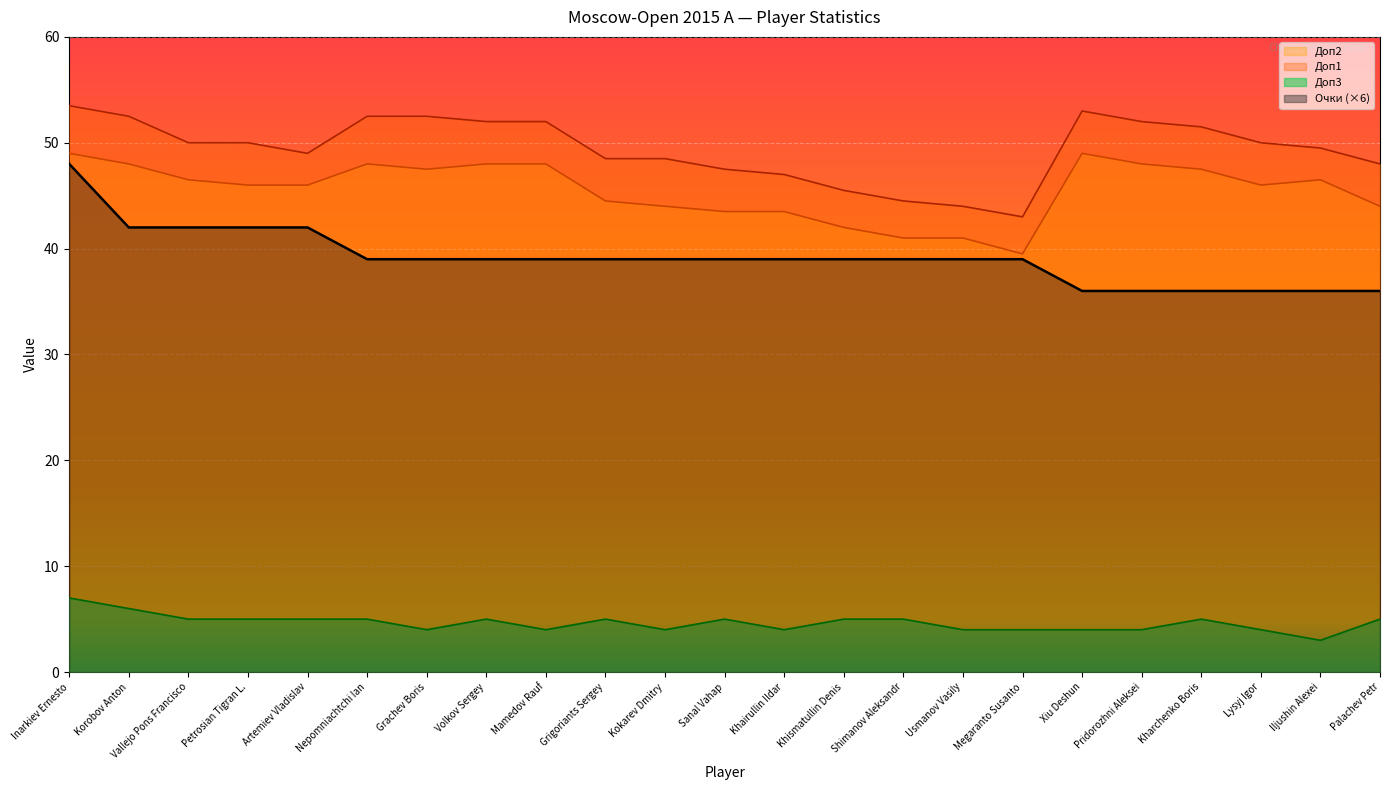

How many data points in Доп1 are less than 50?

11